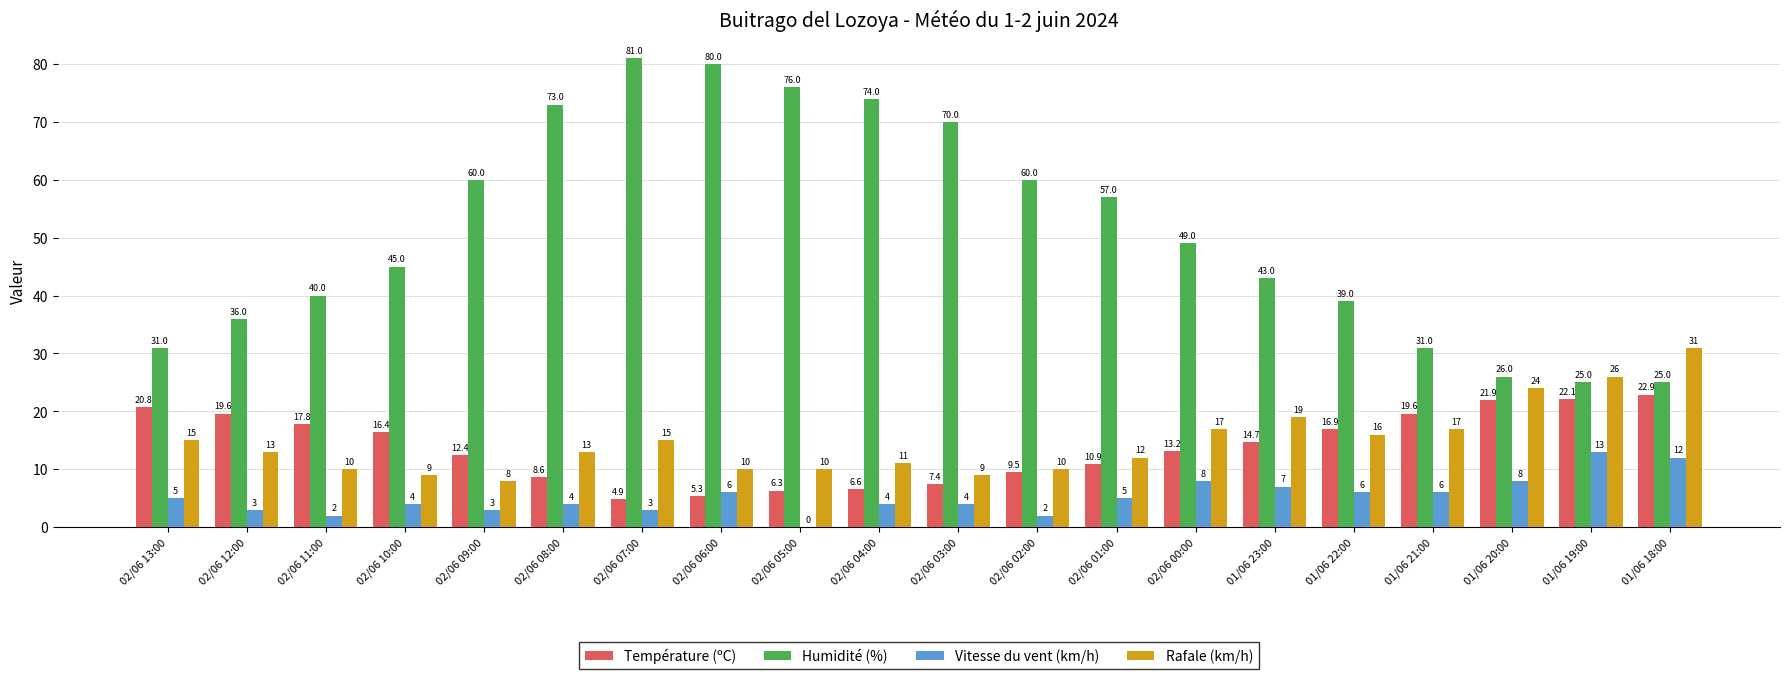

What is the sum of the Humidité (%) values at 02/06 09:00 and 02/06 10:00?

105.0